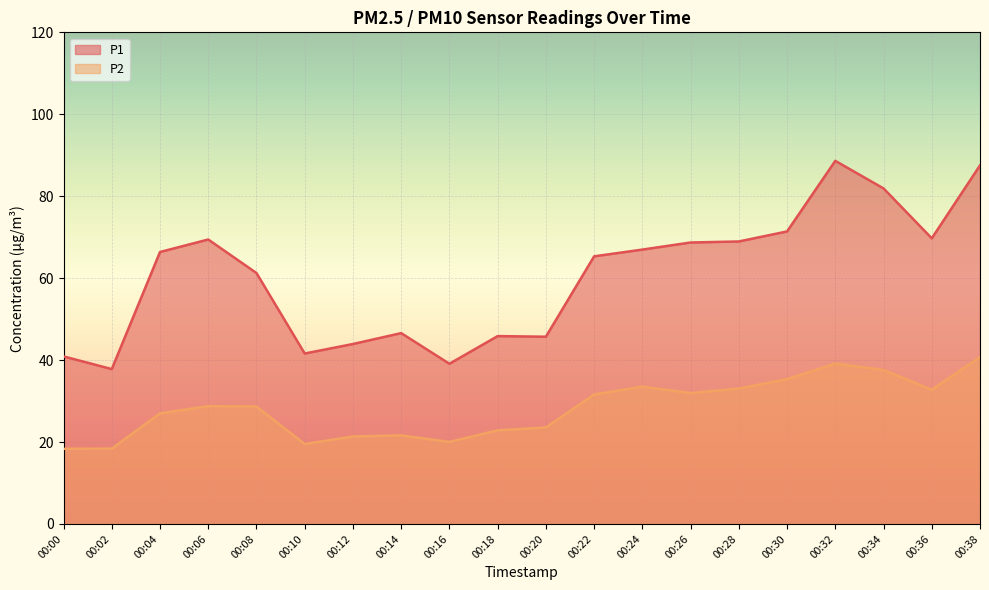

True or false: P2 and P1 intersect in this chart.

False